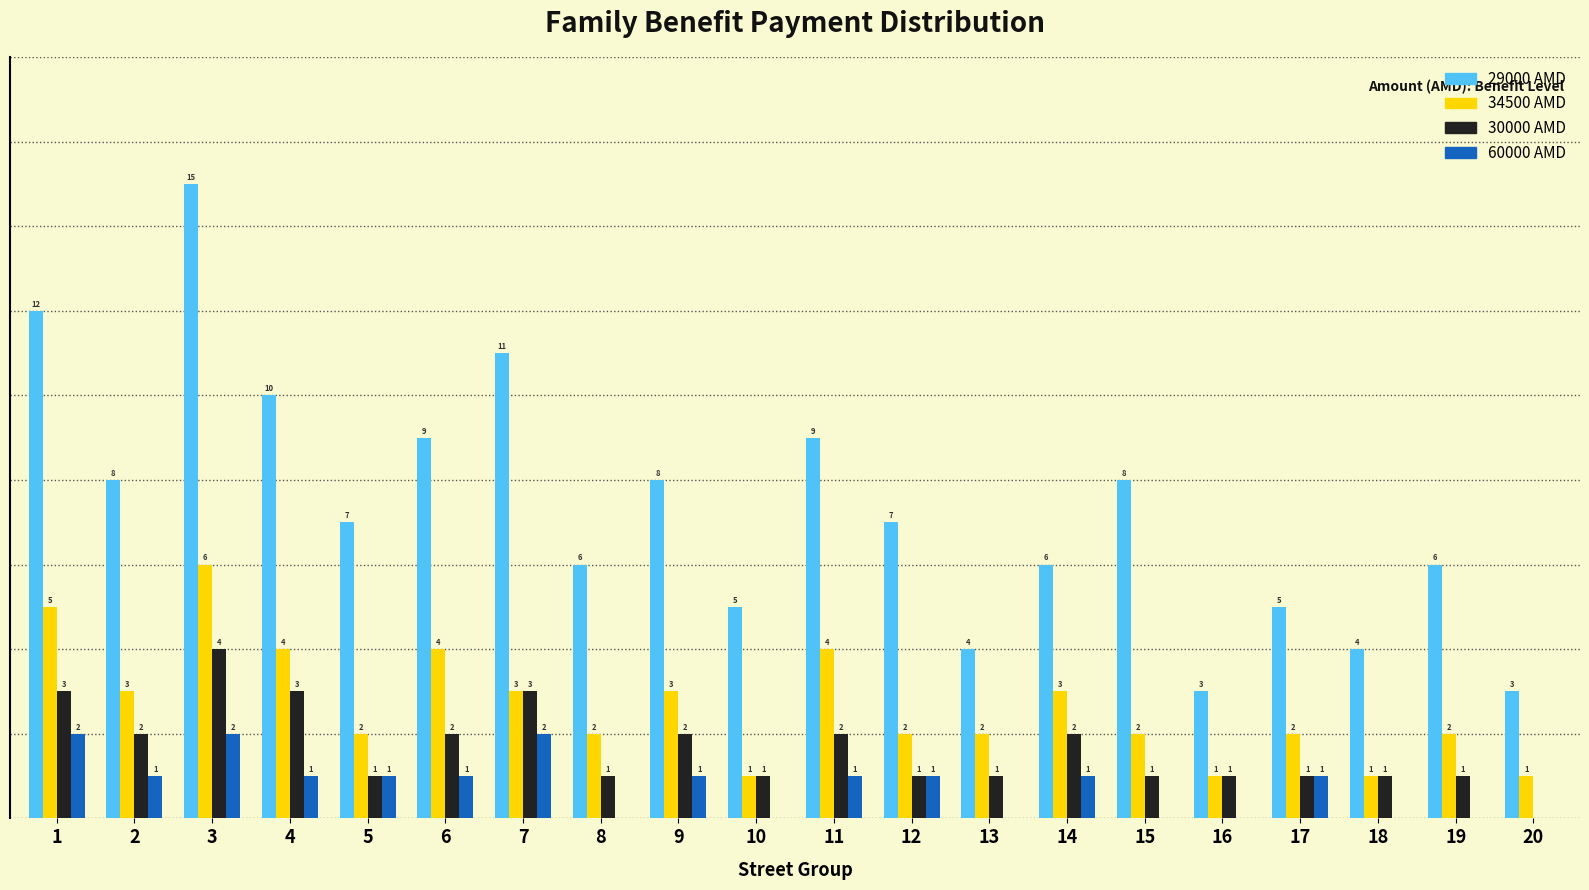

Is the value of 34500 AMD at 2 greater than the value of 30000 AMD at 12?

Yes